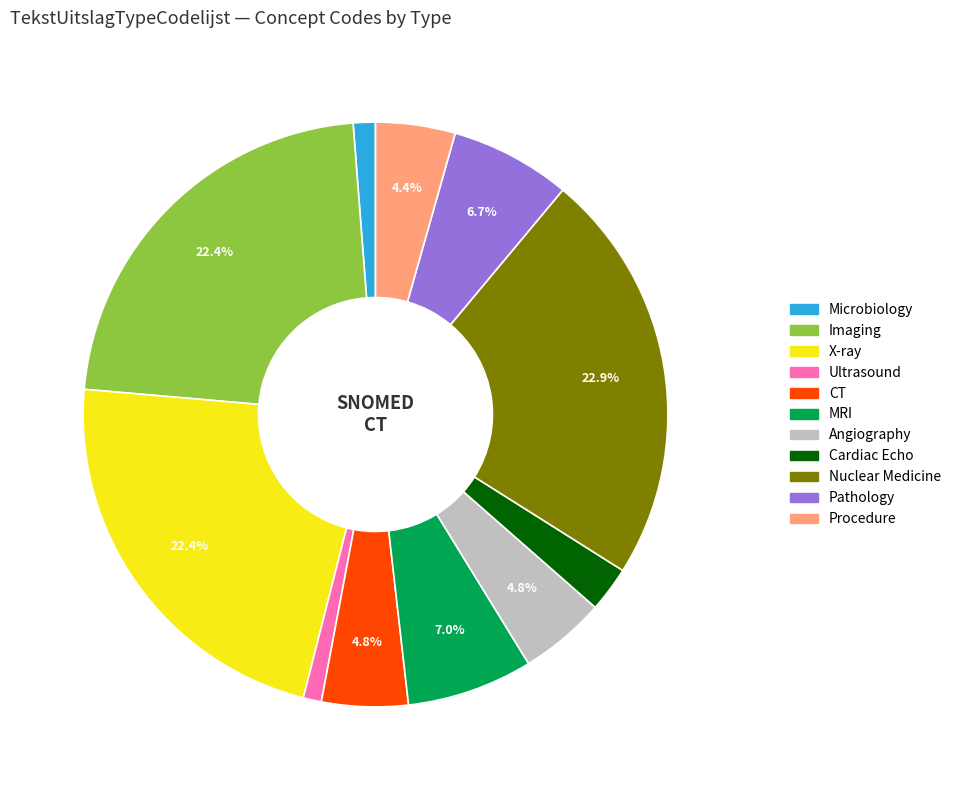

How many segments does this pie chart have?

11